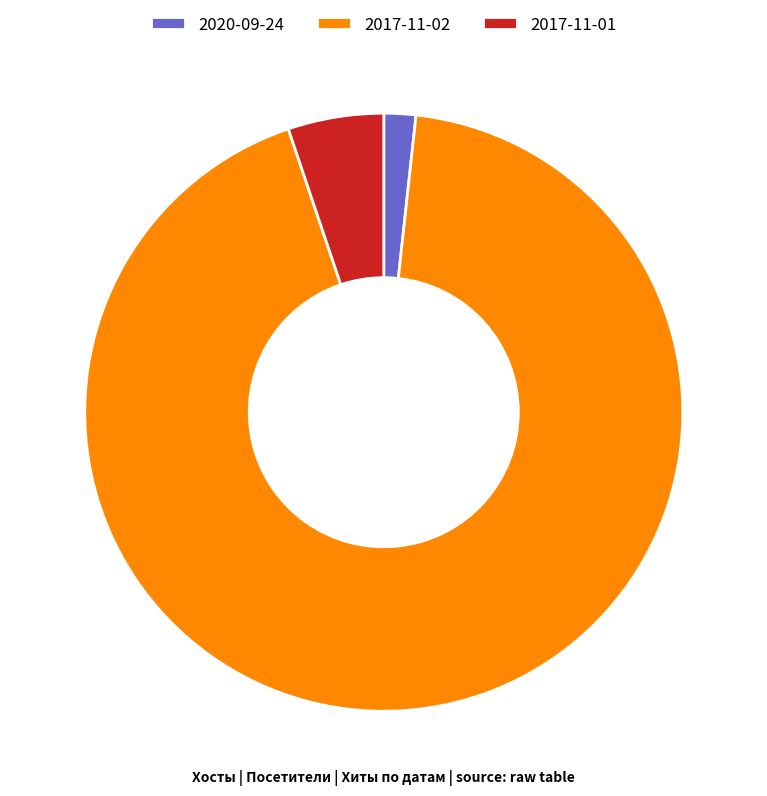

Do 2020-09-24 and 2017-11-01 together represent more than half of the pie?

No